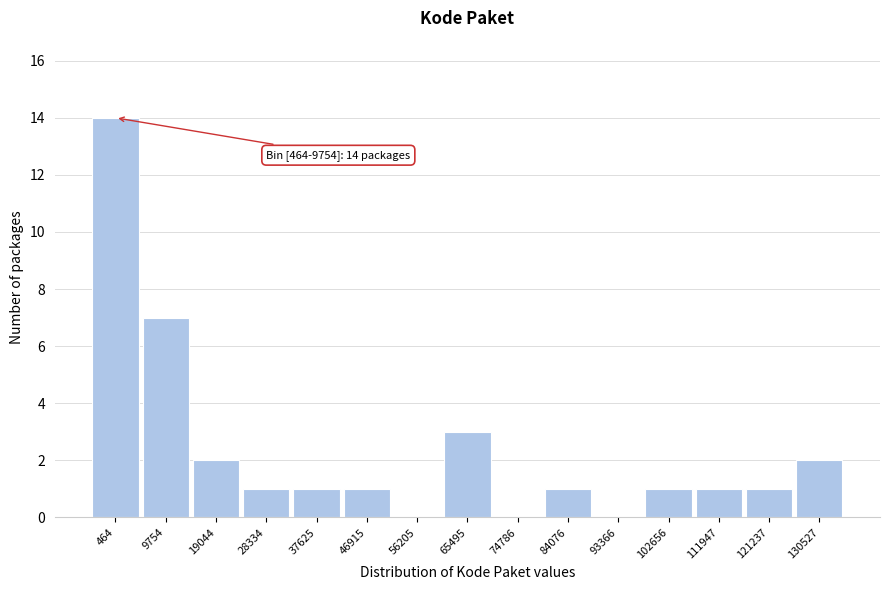

Reading left to right, list all the values displayed in this chart.

464=14	9754=7	19044=2	28334=1	37625=1	46915=1	56205=0	65495=3	74786=0	84076=1	93366=0	102656=1	111947=1	121237=1	130527=2